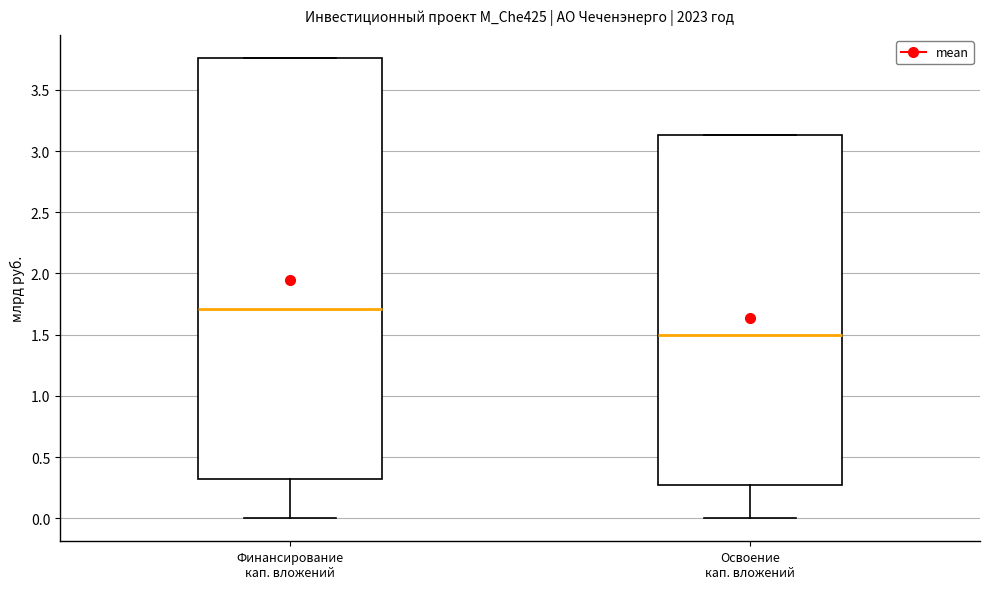

Reading left to right, read every box against the y-axis: the position of its median line, the range the box covers, and the ends of its whiskers. The values are not printed on the chart, so give them approximately, as read against the axis.

Финансирование кап. вложений: median 1.70, box 0.30 to 3.75, whiskers 0.00 to 3.75
Освоение кап. вложений: median 1.50, box 0.25 to 3.15, whiskers 0.00 to 3.15